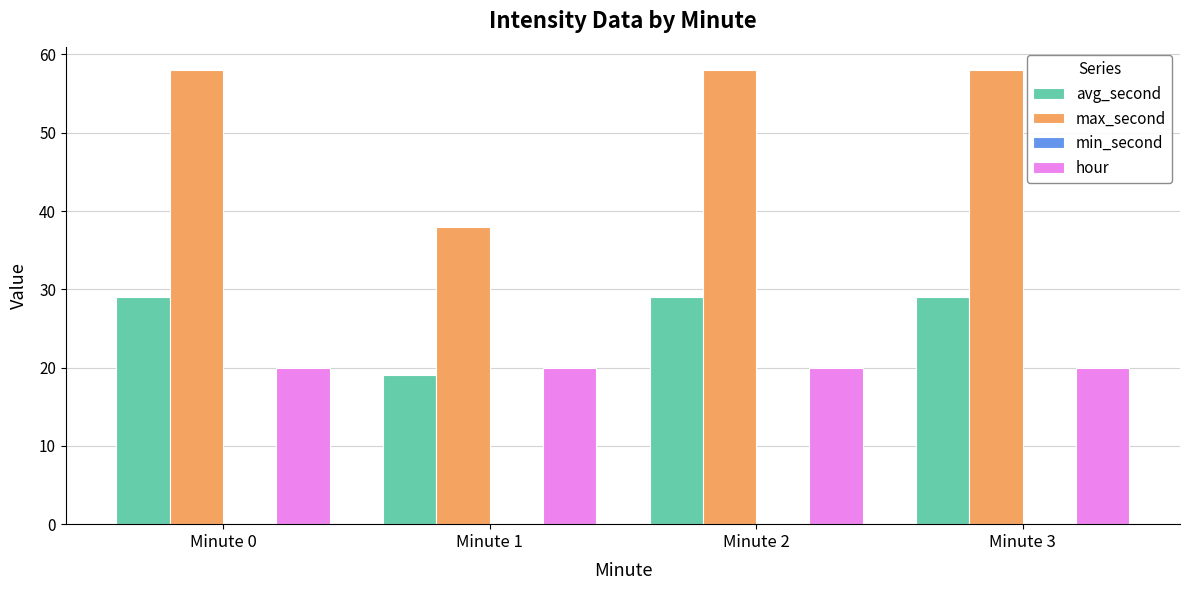

The avg_second series shows 29 at Minute 2. True or false?

True